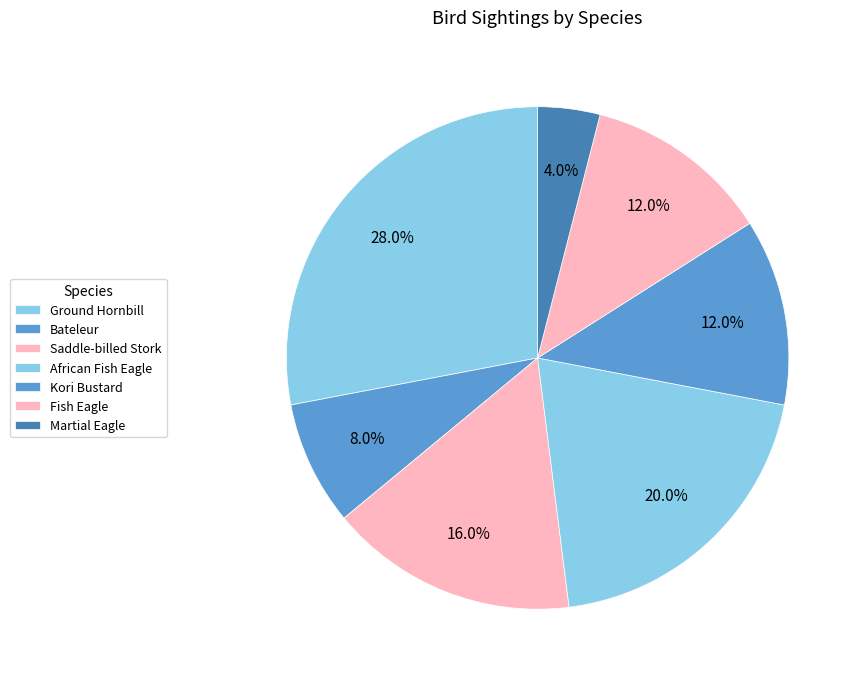

Is there any slice that represents more than half of the pie?

No